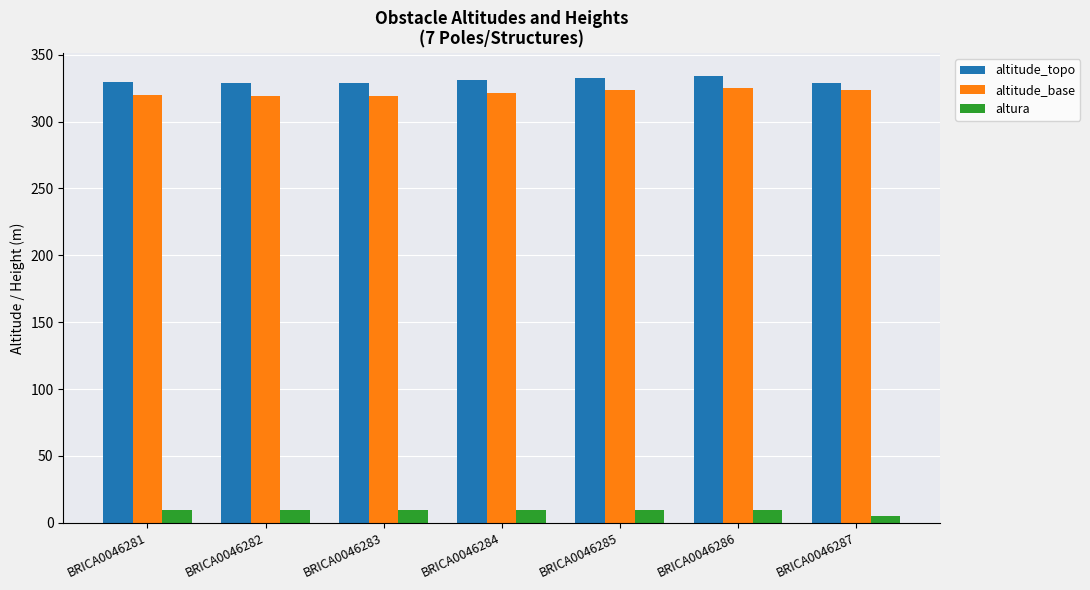

List the series in order of their peak value, highest first.

altitude_topo, altitude_base, altura